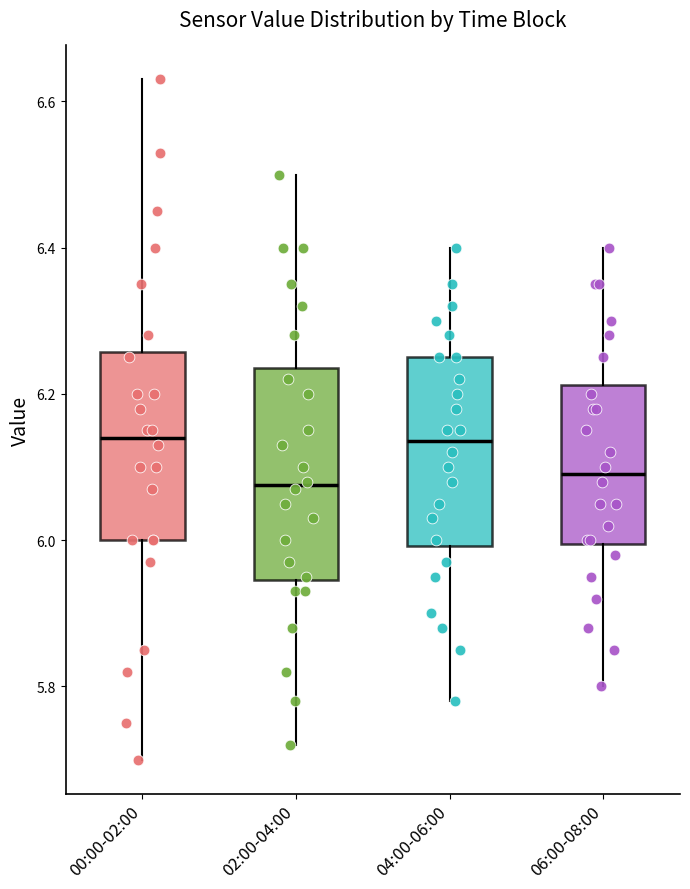

Where is the upper edge of the box for 06:00-08:00 on the y-axis? The values are not printed on the chart, so give them approximately, as read against the axis.

6.22